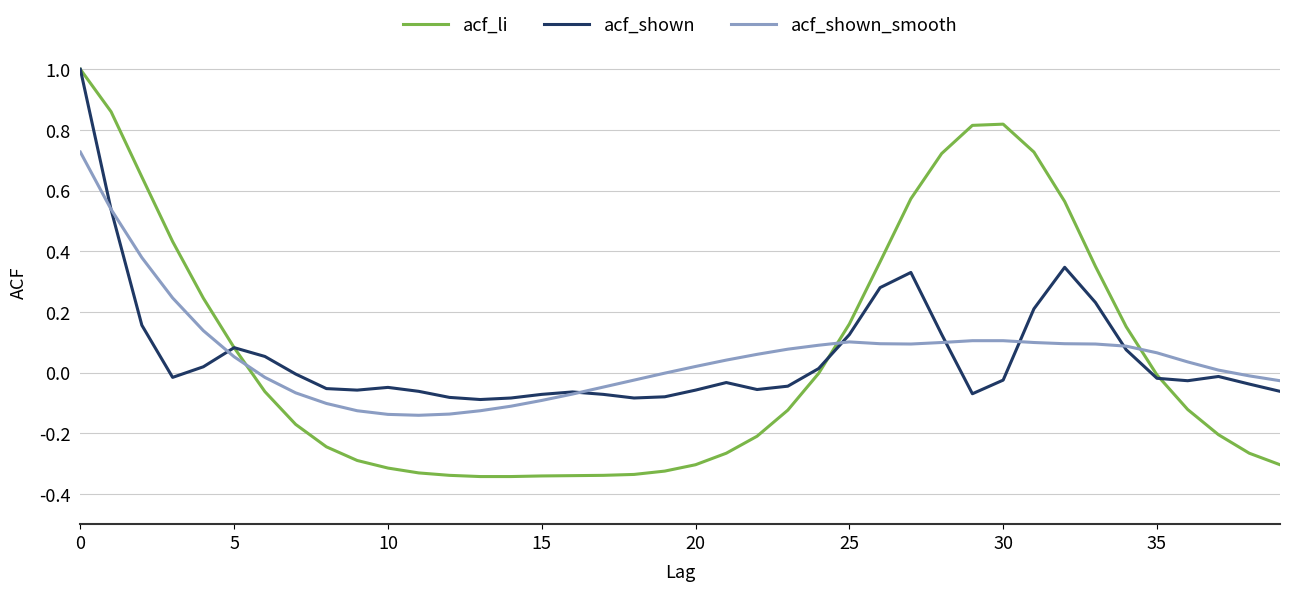

After their last crossing, which series has the higher values: acf_shown_smooth or acf_shown?

acf_shown_smooth